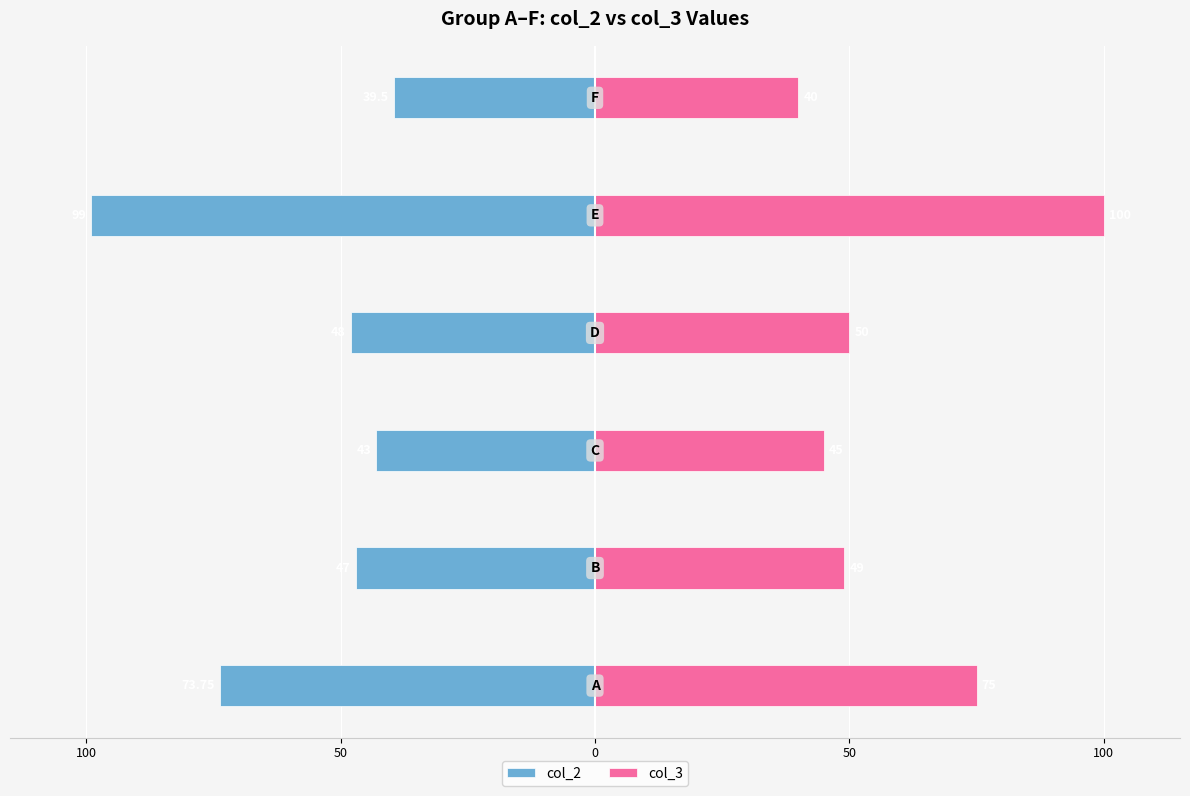

True or false: col_3 has a value of 65.2 at 100.

False